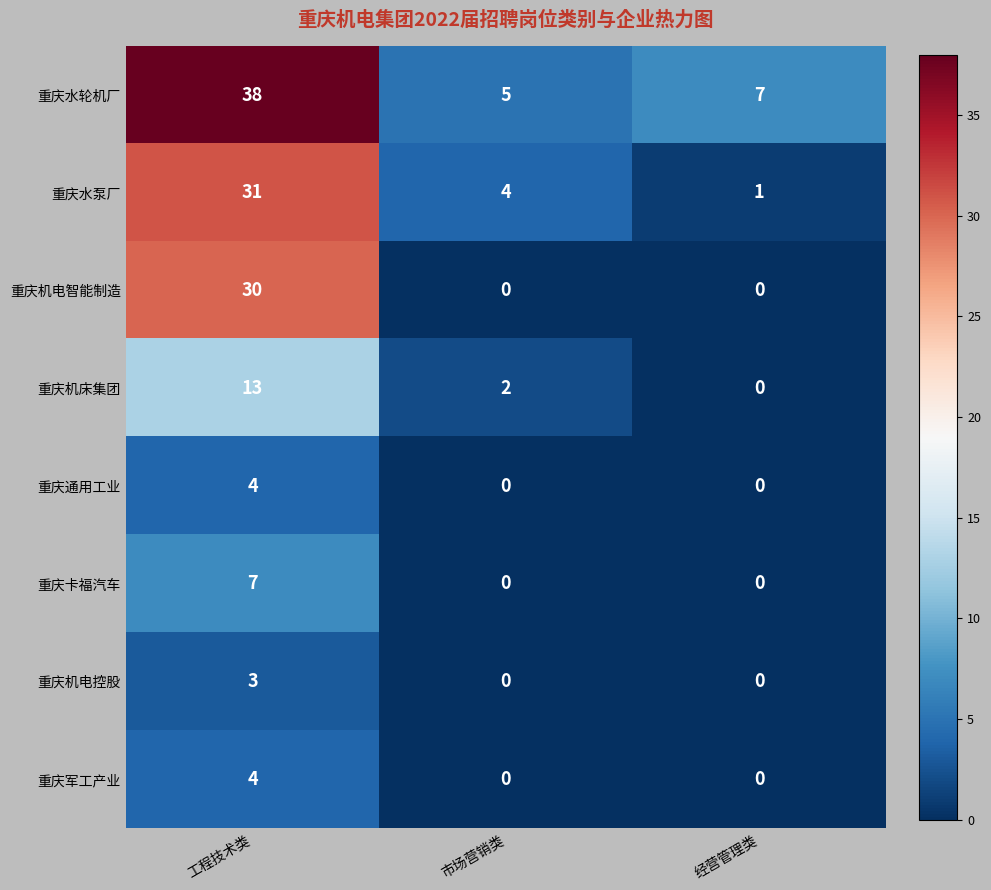

What is the highest value of the 重庆机电控股 series?

3